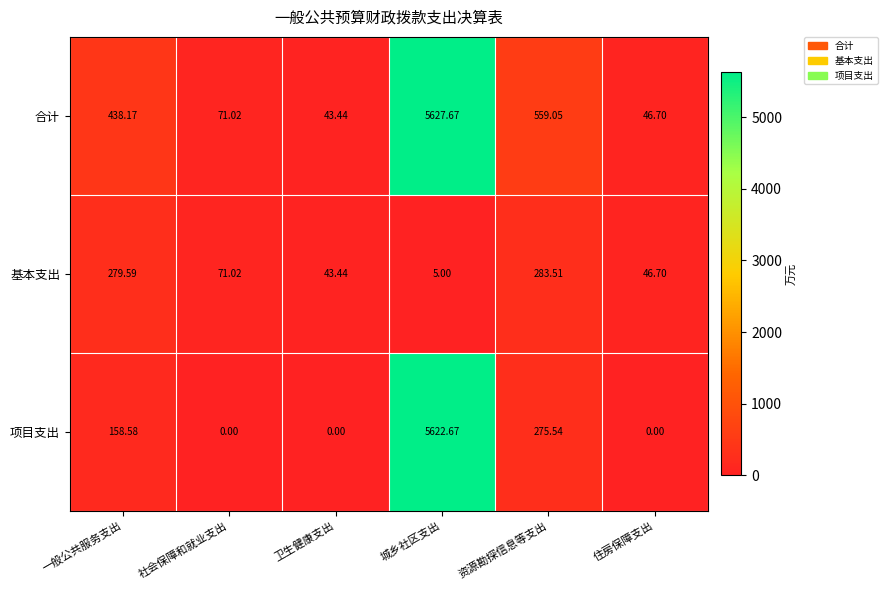

Where does the 项目支出 series first go above 158?

一般公共服务支出